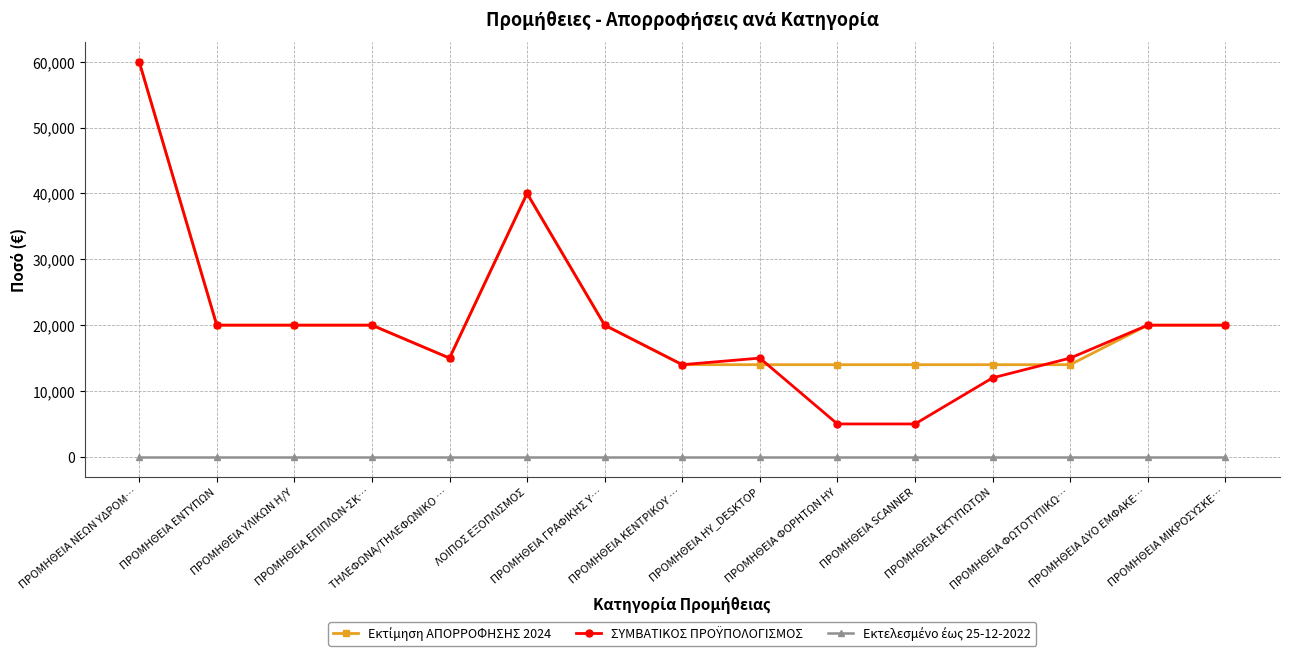

What is the greatest value displayed?

60000